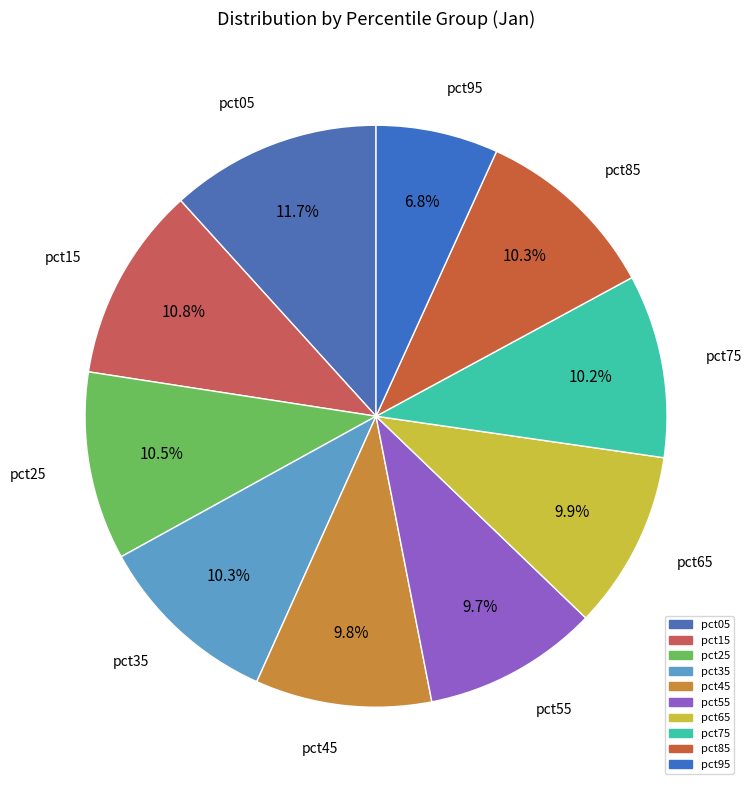

Rank the categories by value from lowest to highest.

pct95, pct55, pct45, pct65, pct75, pct35, pct85, pct25, pct15, pct05